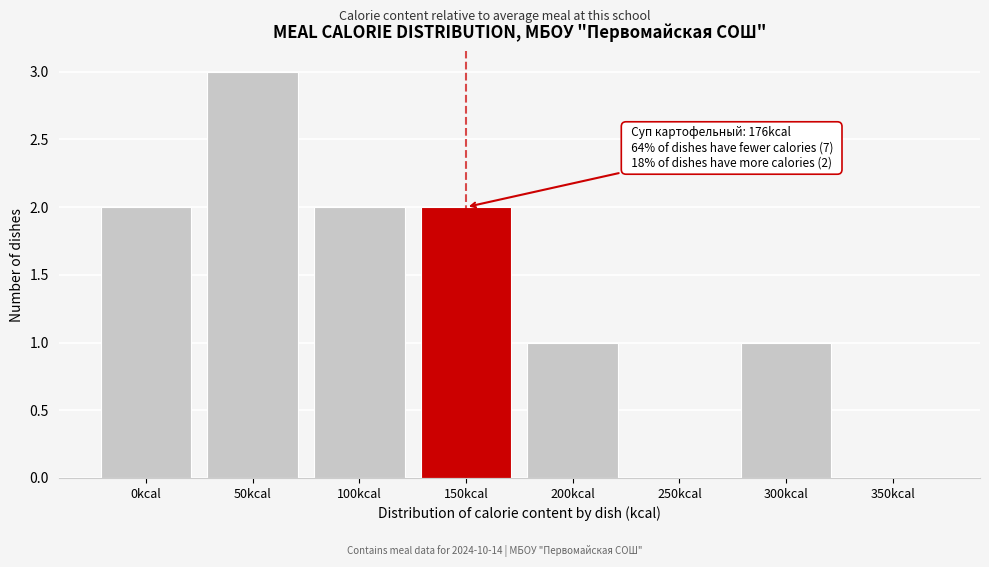

Reading right to left, what are all the values shown in this chart?

350kcal=0	300kcal=1	250kcal=0	200kcal=1	150kcal=2	100kcal=2	50kcal=3	0kcal=2